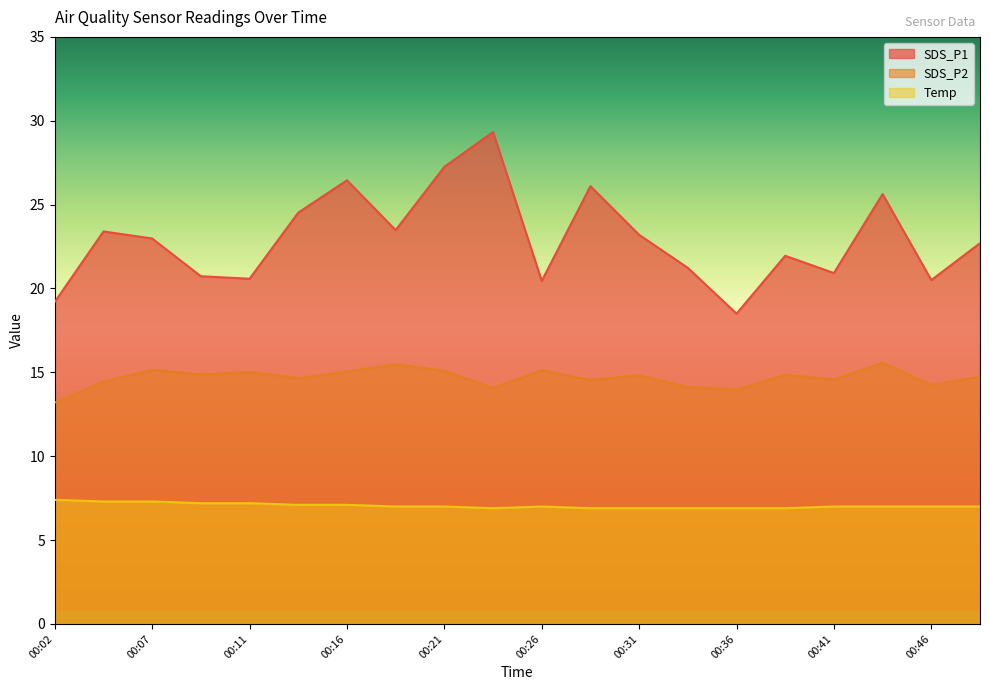

Reading left to right, list all the values displayed in this chart.

SDS_P1: 19.2	23.4	23.0	20.7	20.6	24.5	26.4	23.5	27.2	29.3	20.4	26.1	23.2	21.2	18.5	21.9	20.9	25.6	20.5	22.7
SDS_P2: 13.2	14.4	15.2	14.9	15.0	14.7	15.1	15.5	15.1	14.1	15.1	14.6	14.8	14.1	14.0	14.8	14.6	15.6	14.2	14.8
Temp: 7.4	7.3	7.3	7.2	7.2	7.1	7.1	7.0	7.0	6.9	7.0	6.9	6.9	6.9	6.9	6.9	7.0	7.0	7.0	7.0